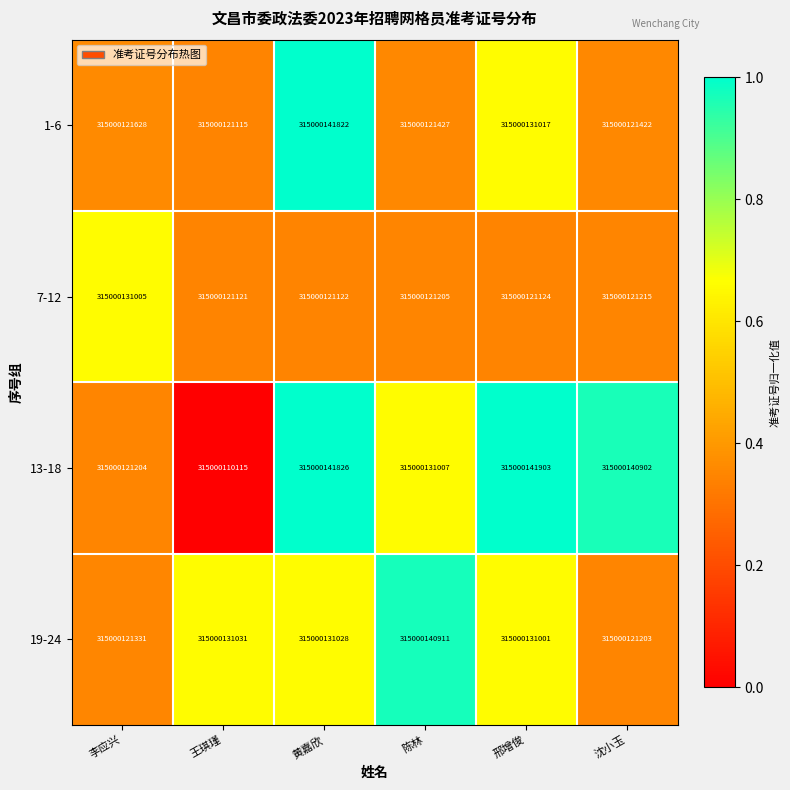

The 1-6 series shows 0.1 at 邢增俊. True or false?

False